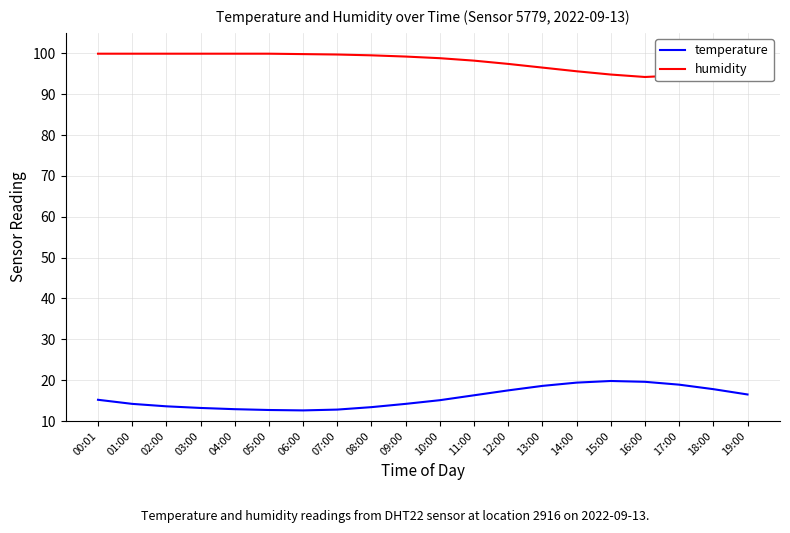

True or false: temperature and humidity intersect in this chart.

False